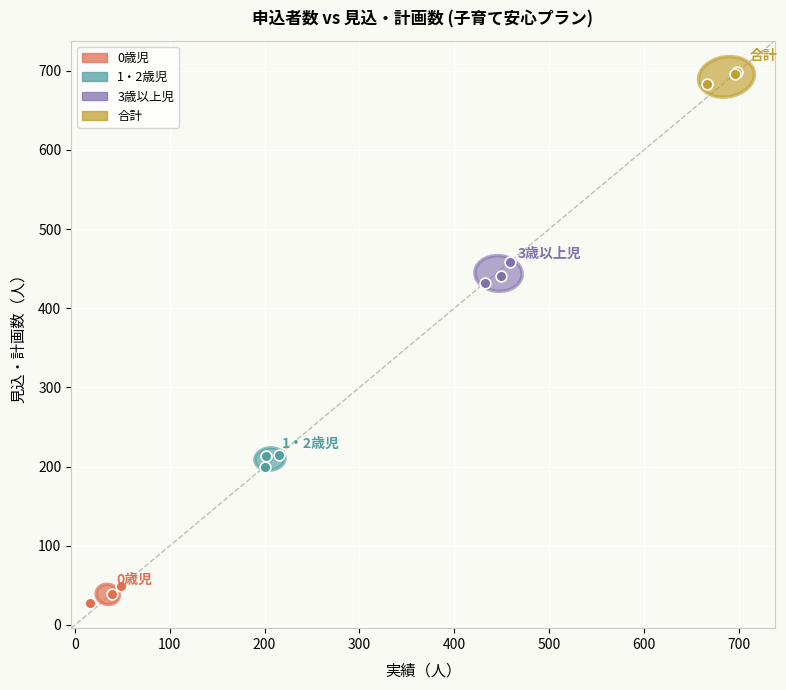

What are all the series names shown in the legend?

0歳児, 1・2歳児, 3歳以上児, 合計